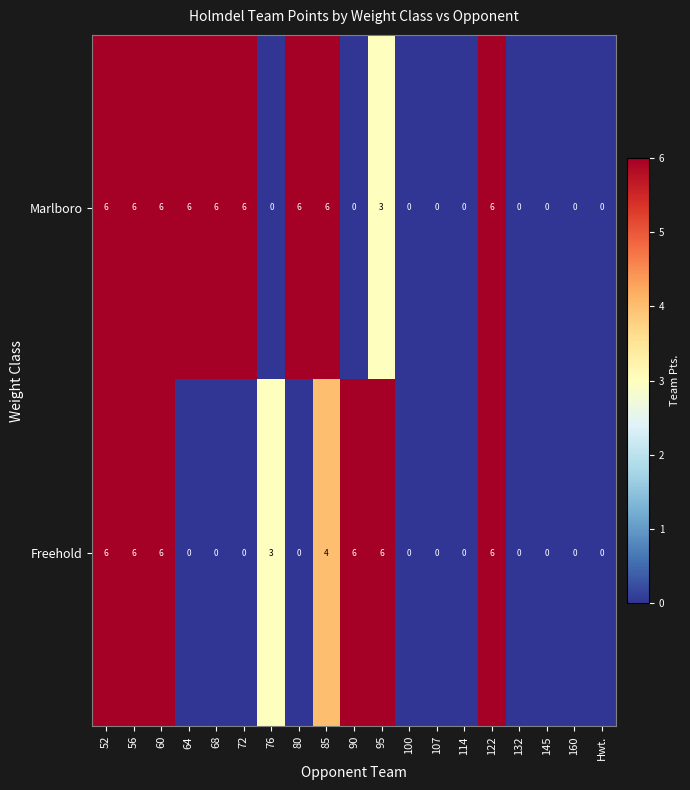

Is the value of Marlboro at 95 greater than the value of Freehold at Hwt.?

Yes